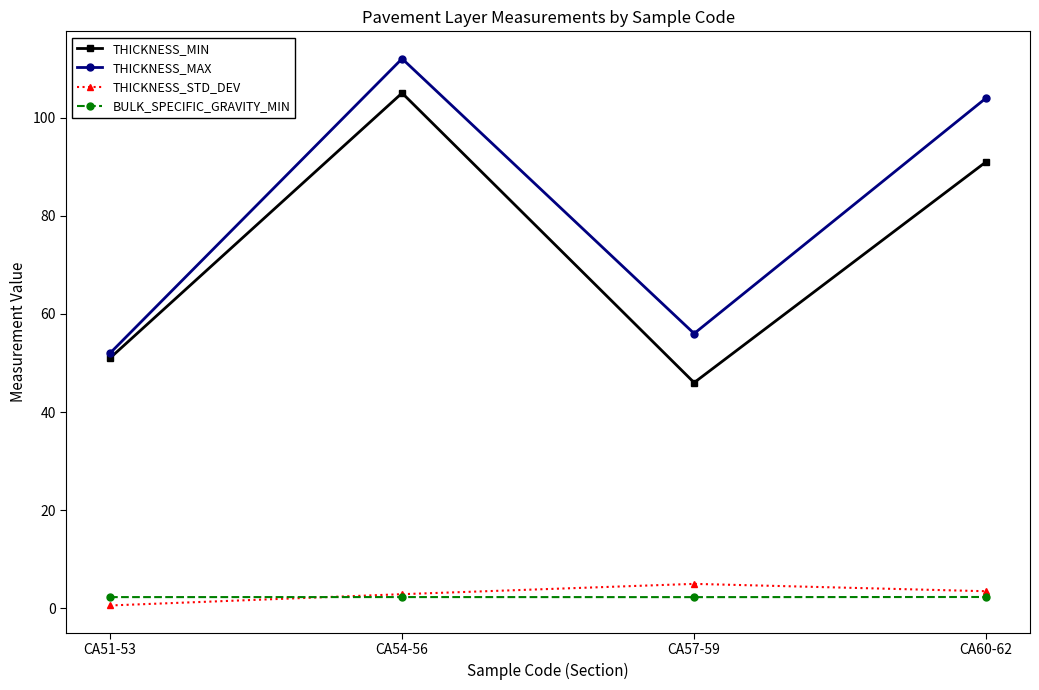

What is the average value of the BULK_SPECIFIC_GRAVITY_MIN series?

2.3